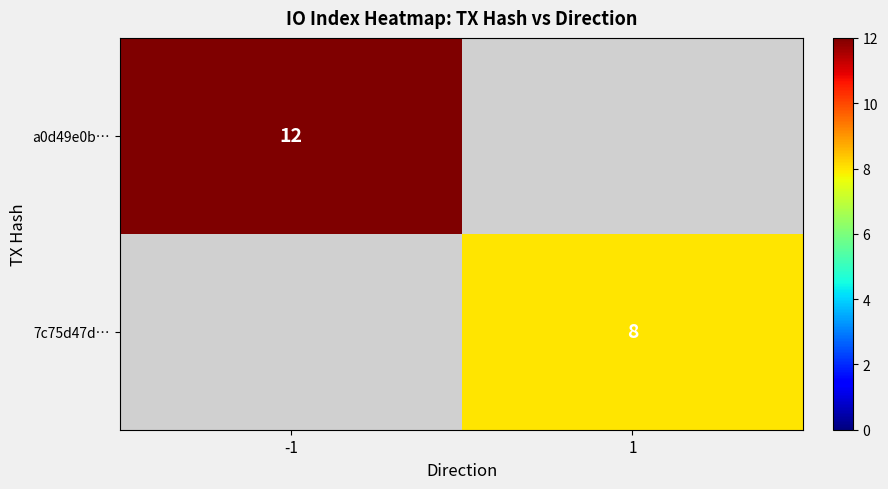

Is the value of 7c75d47d… at 1 greater than the value of a0d49e0b… at -1?

No